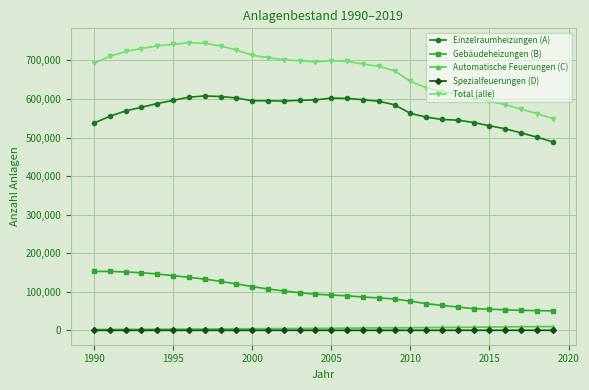

What is the lowest value of the Gebäudeheizungen (B) series?

50554.2